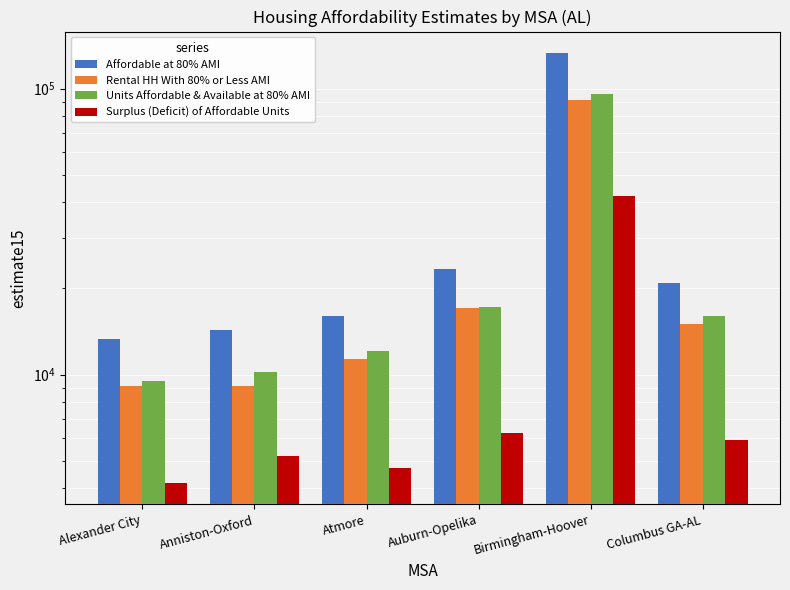

True or false: Surplus (Deficit) of Affordable Units has a value of 42041 at Birmingham-Hoover.

True